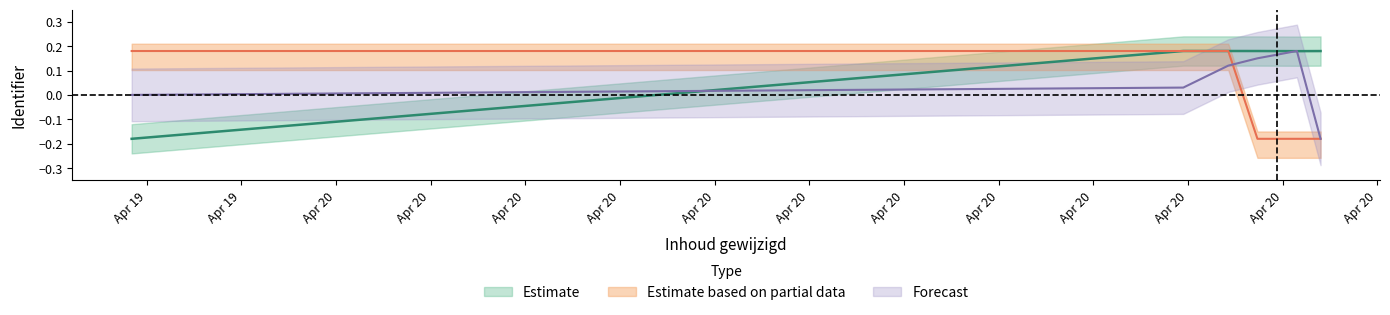

Where do Forecast and Estimate based on partial data first cross each other?

2021-04-20 19:51 and 2021-04-20 20:28